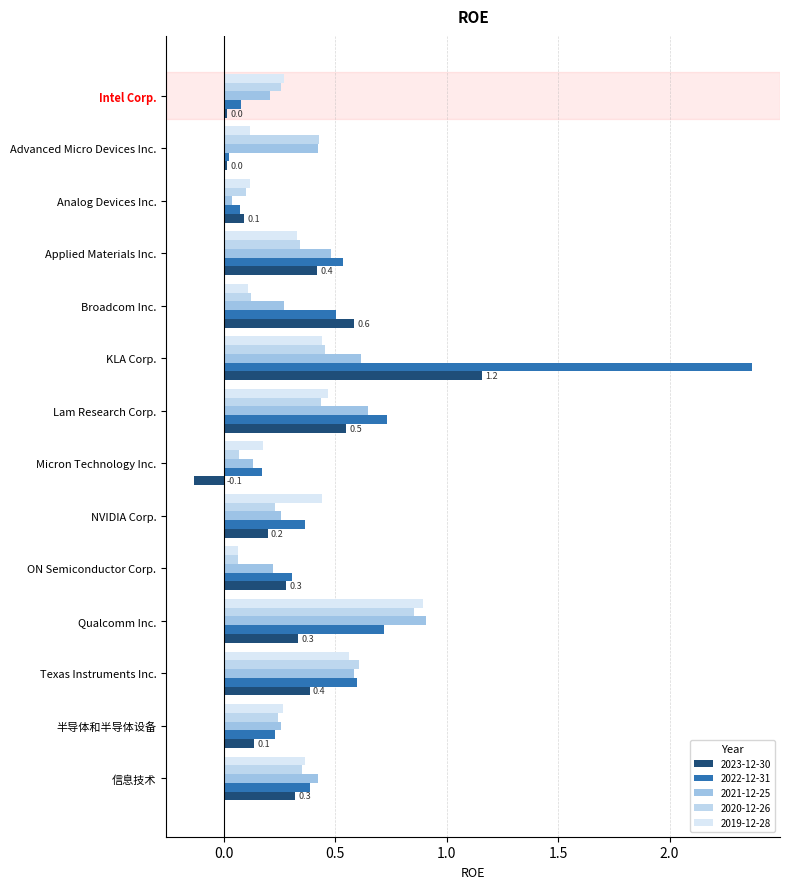

Between NVIDIA Corp. and Analog Devices Inc., which is larger?

NVIDIA Corp.